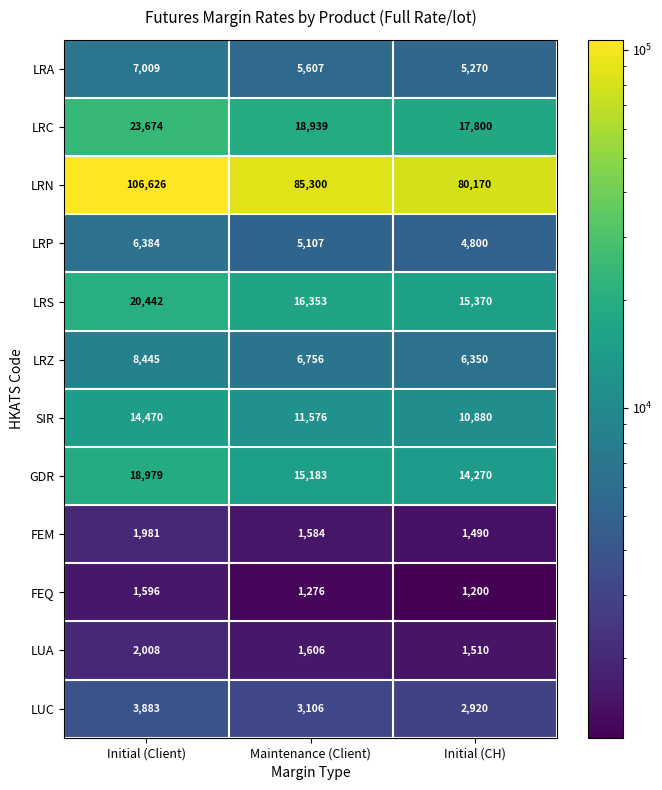

Where is LRC nearest to the value 20737?

Maintenance (Client)